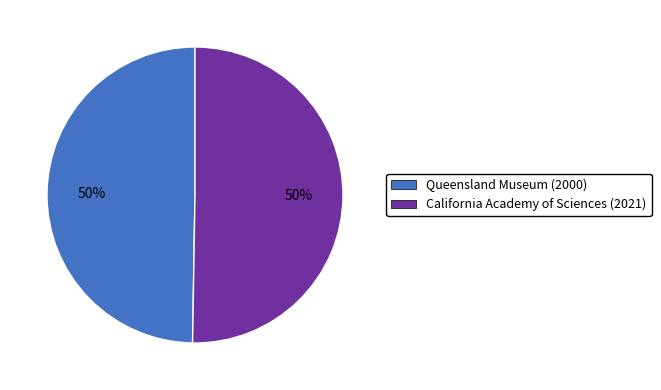

True or false: California Academy of Sciences (2021) accounts for 44% of the total.

False